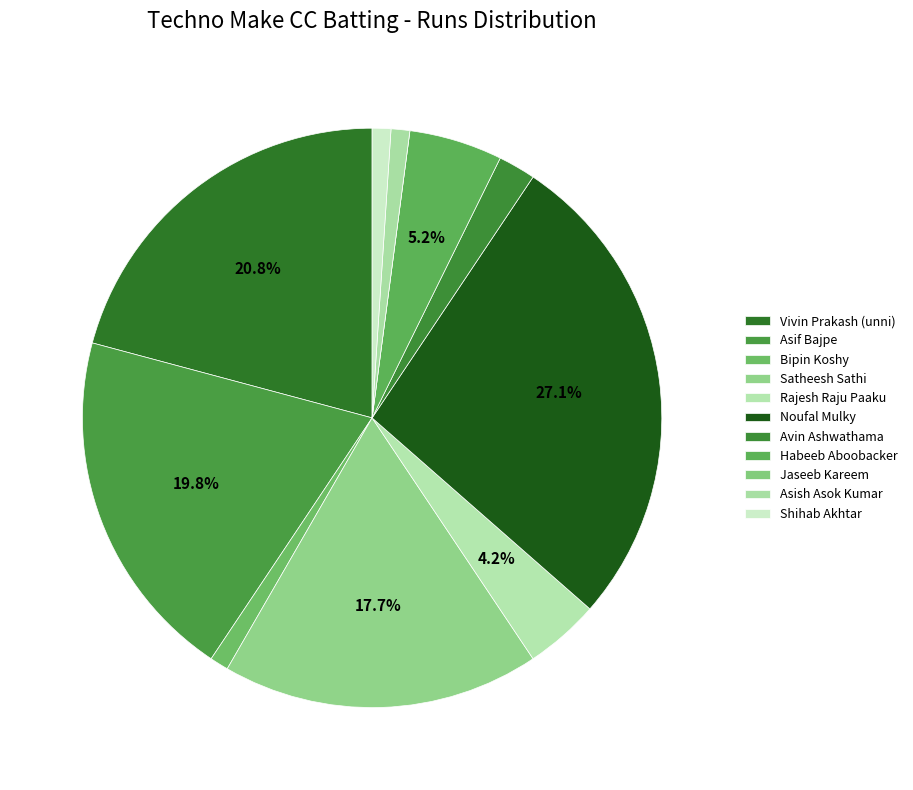

To the nearest percent, what portion does Noufal Mulky represent?

27%